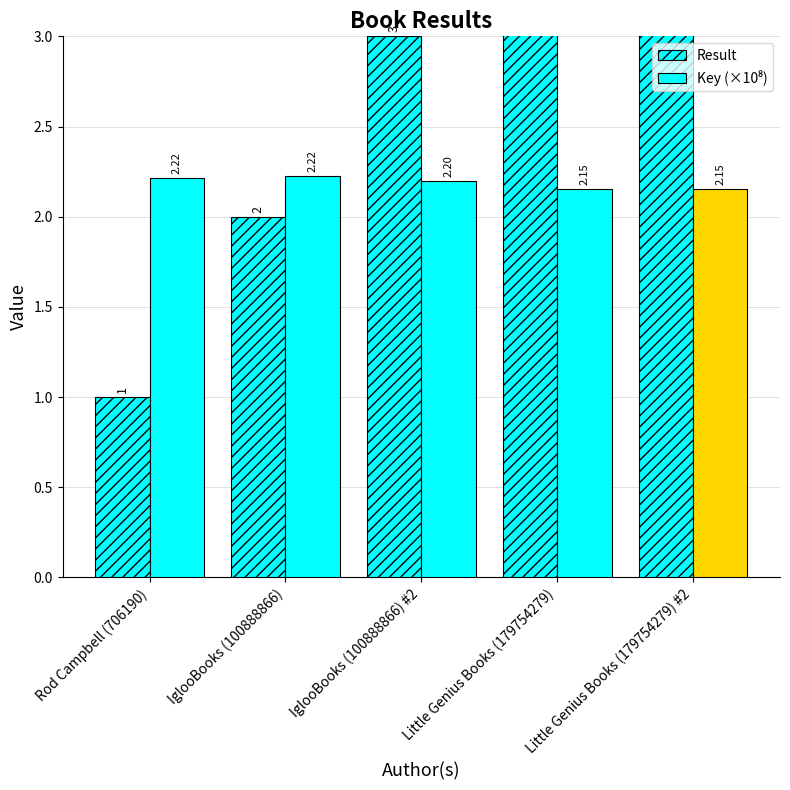

At which category is the sum across all series the highest?

Little Genius Books (179754279) #2